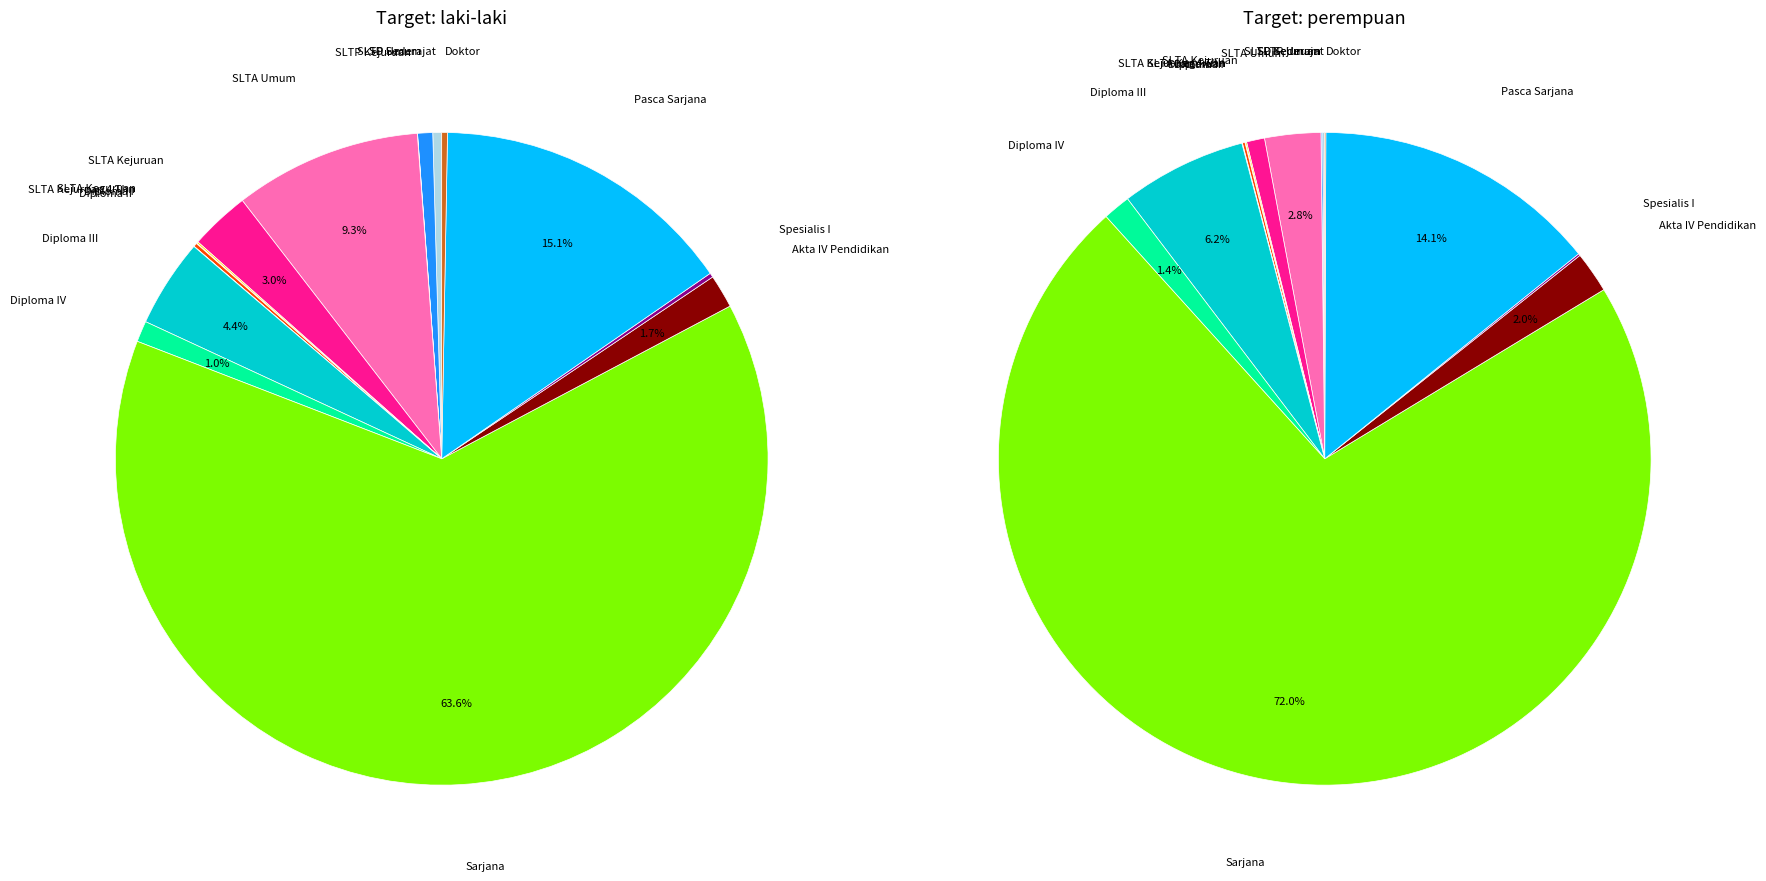

Is it true that SLTA Kejuruan 4 Thn is 10% of the pie?

False